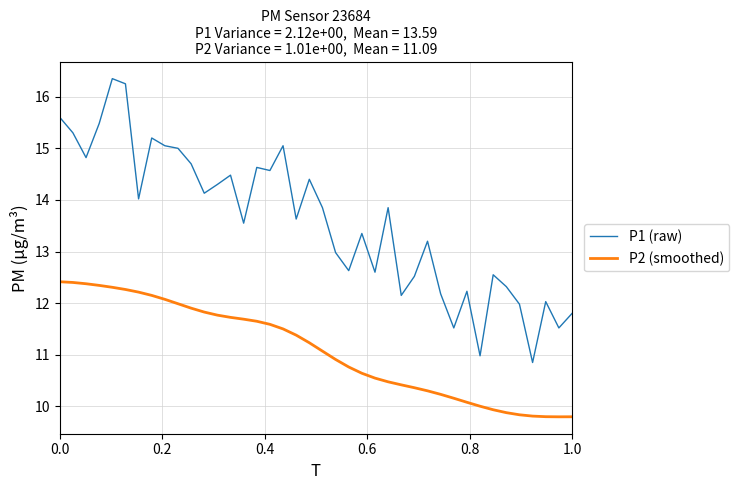

List the series in order of their peak value, highest first.

P1 (raw), P2 (smoothed)